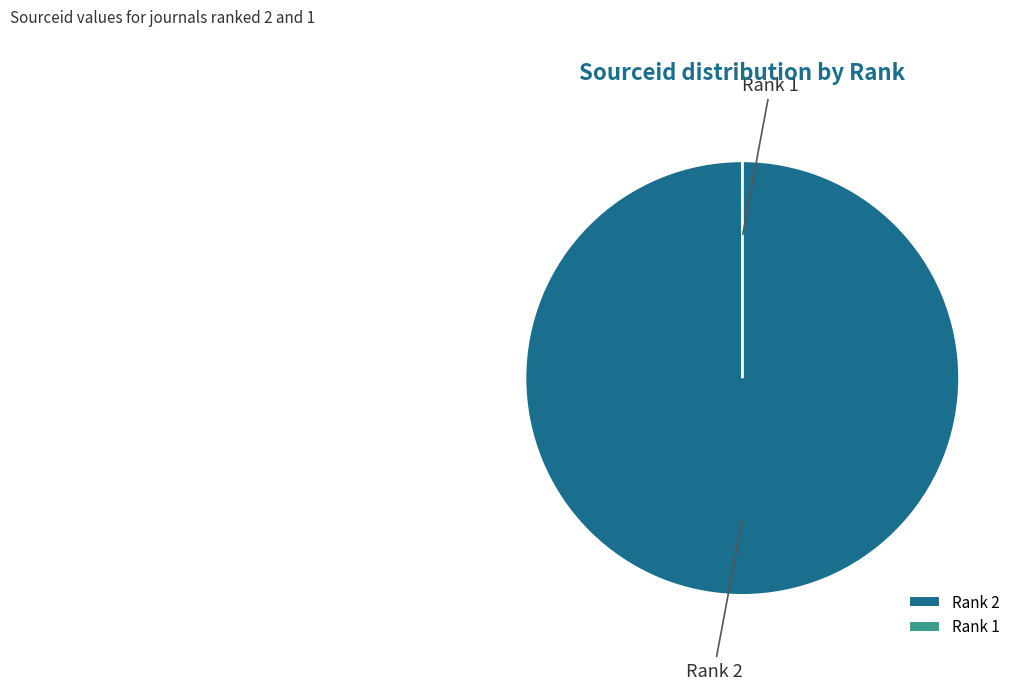

True or false: Rank 2 accounts for 100% of the total.

True